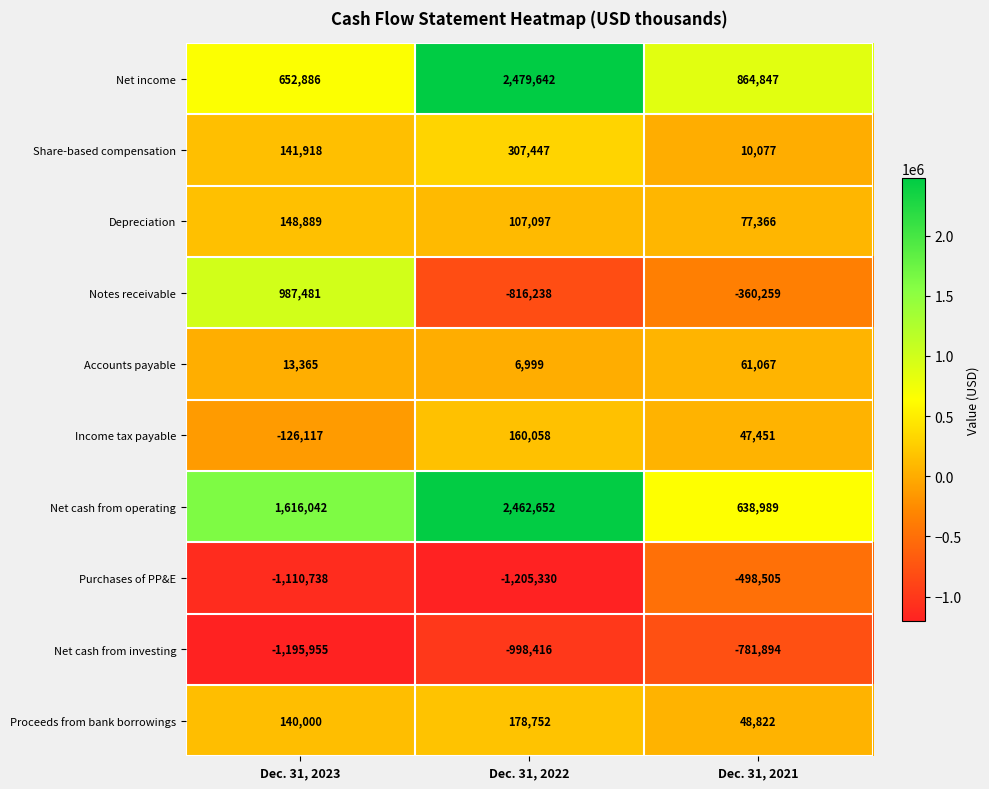

The value of Depreciation at Dec. 31, 2022 is 190943. True or false?

False